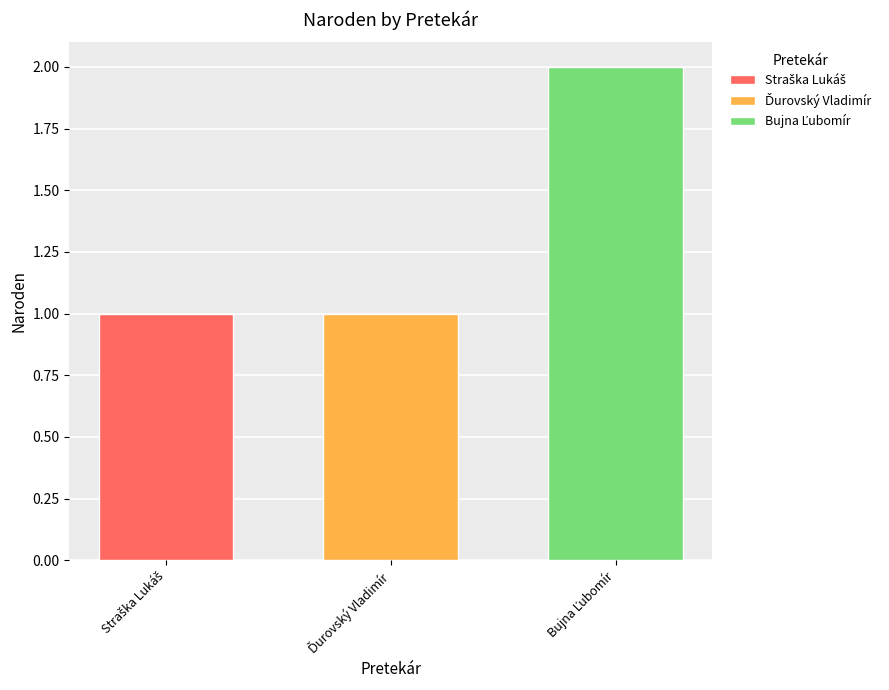

Reading right to left, list all the values displayed in this chart.

2	1	1